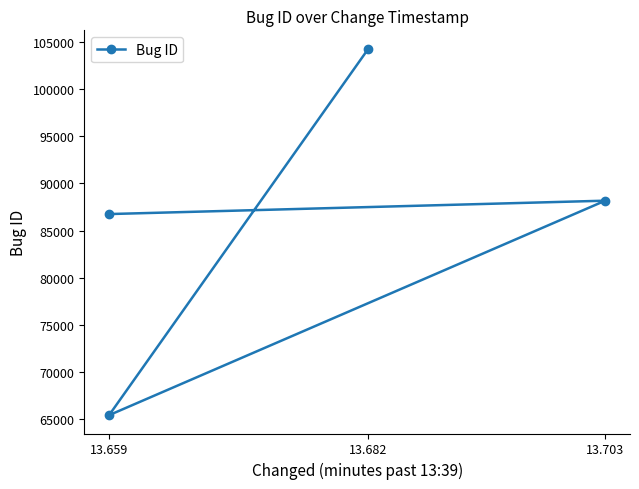

How many values are below 88167?

2